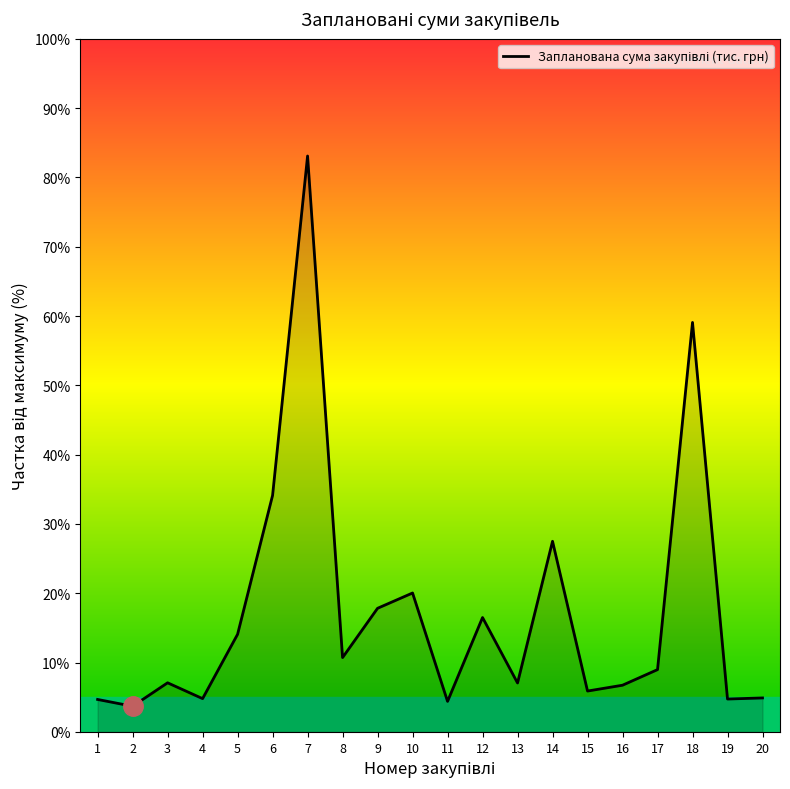

How many lines are shown in the chart?

1